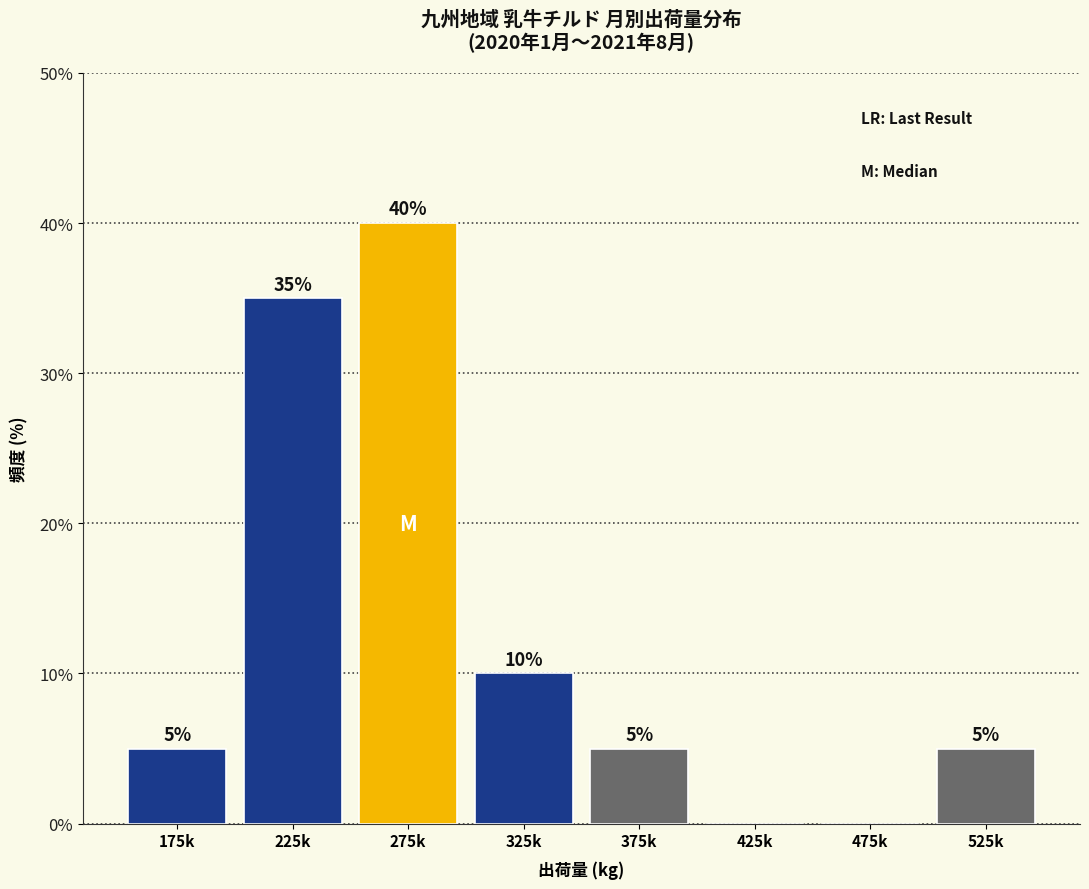

Reading left to right, list all the values displayed in this chart.

175k=5	225k=35	275k=40	325k=10	375k=5	425k=0	475k=0	525k=5